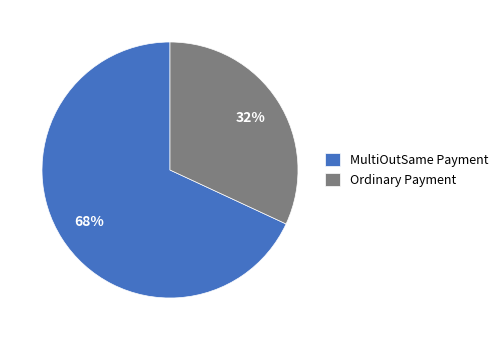

Is it true that Ordinary Payment is 32% of the pie?

True